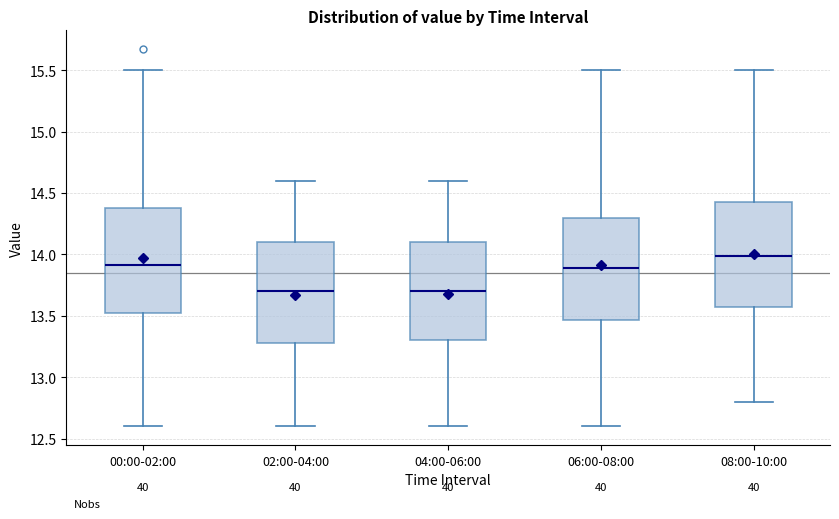

Where does the lower whisker of the box for 02:00-04:00 end on the y-axis? The values are not printed on the chart, so give them approximately, as read against the axis.

12.60